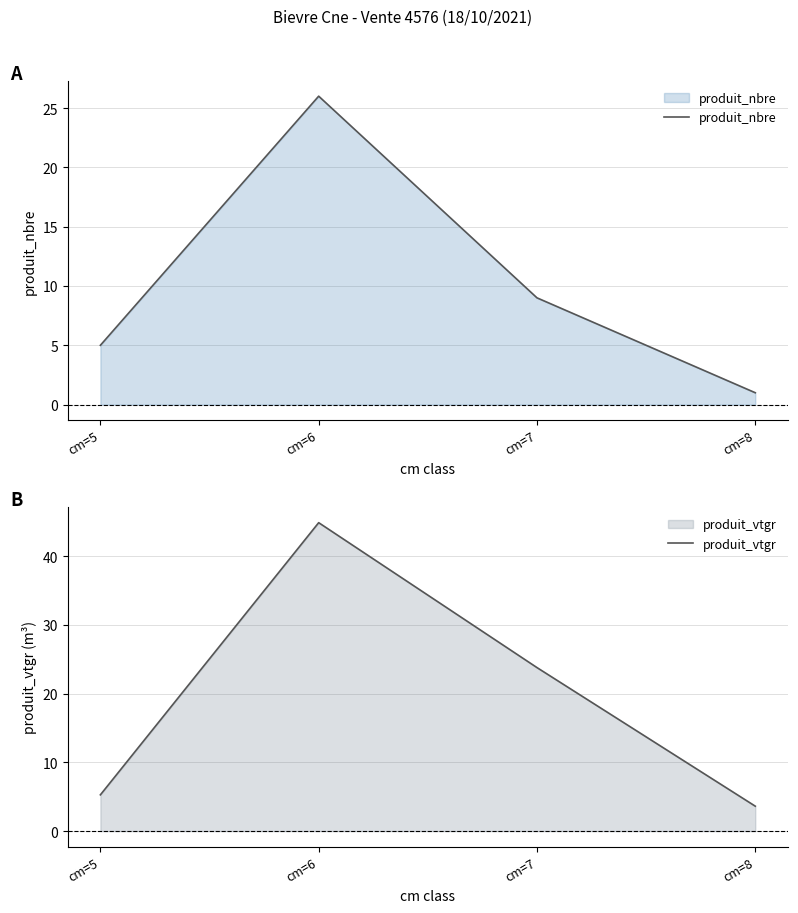

What is the difference between the maximum and minimum values in the produit_nbre series?

25